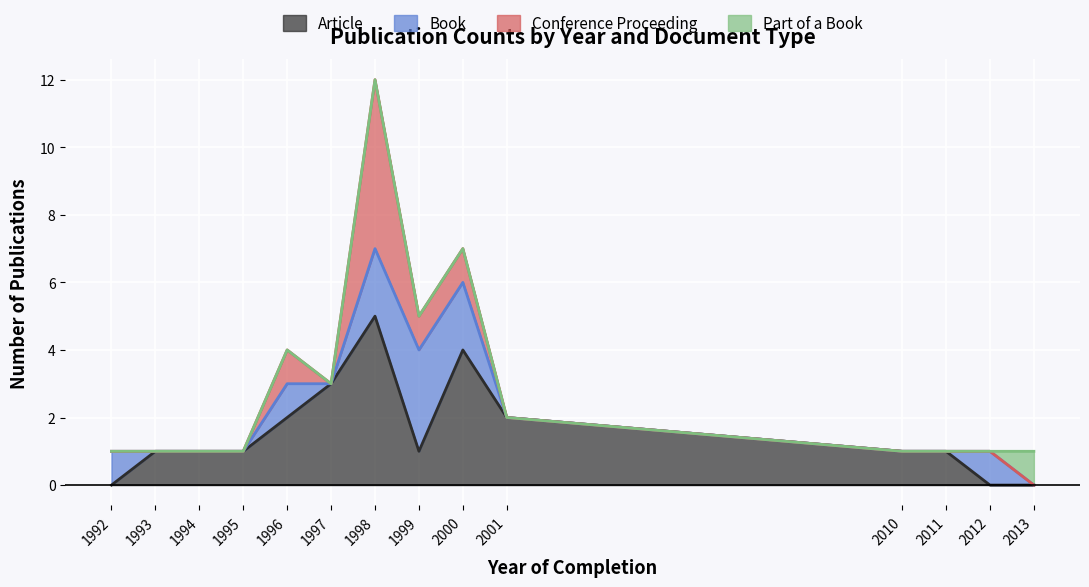

What is the highest value of the Article series?

5